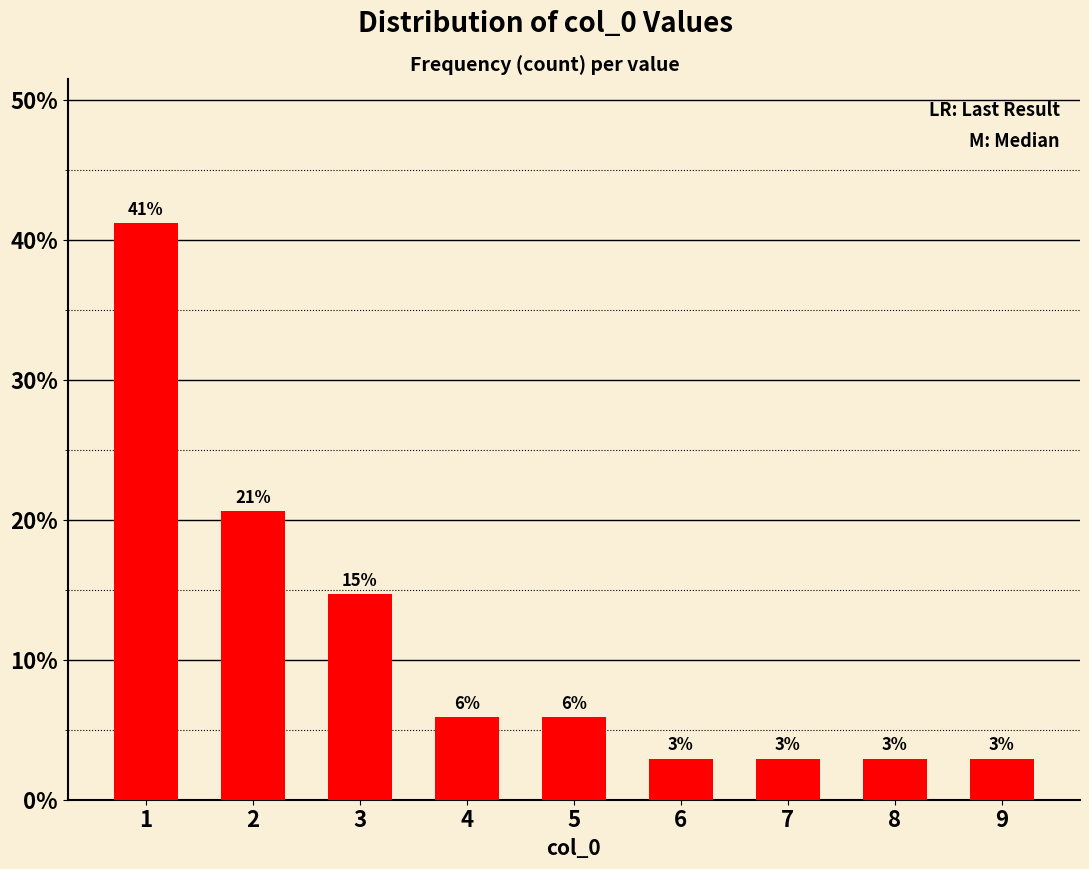

Does the chart contain any negative values?

No